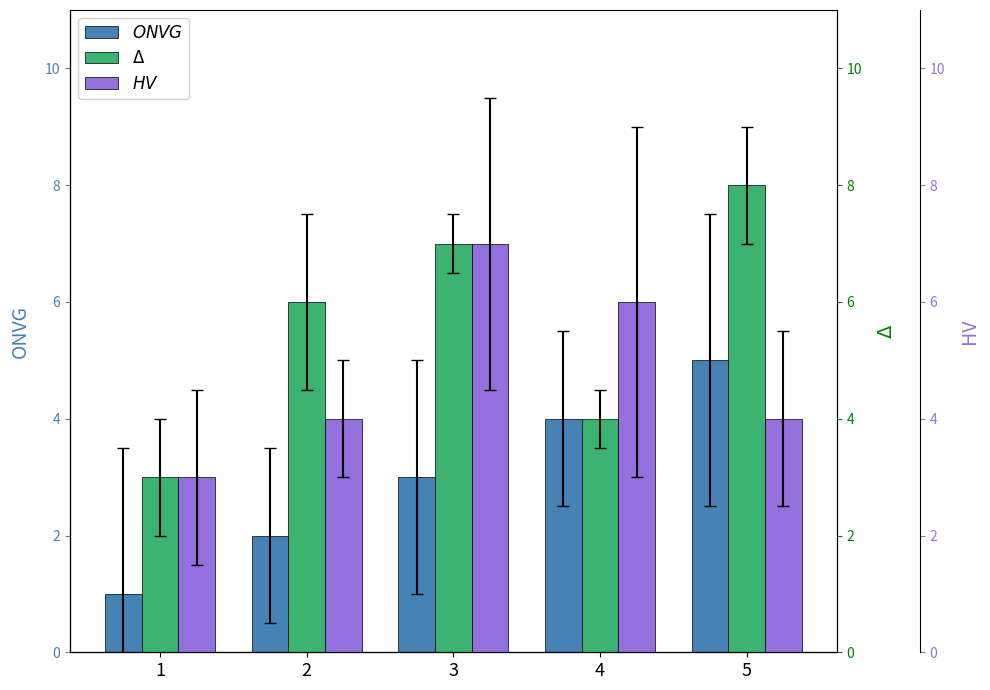

What is the approximate value of HV at 2?

4